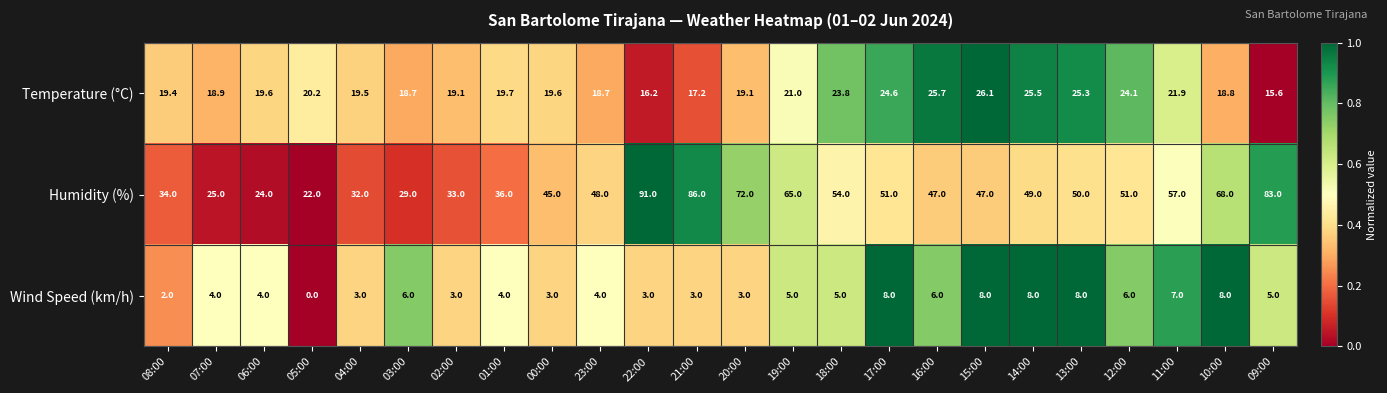

How many distinct data groups are displayed?

3